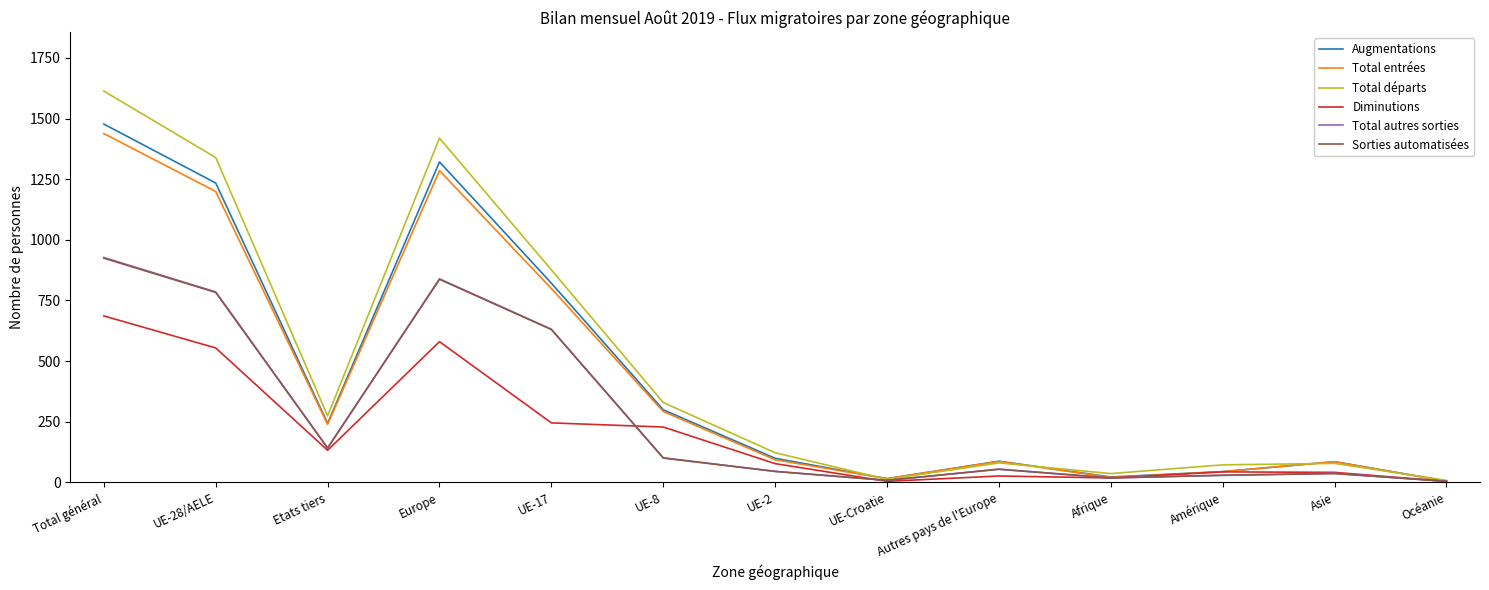

Which series has the largest range (max minus min)?

Total départs